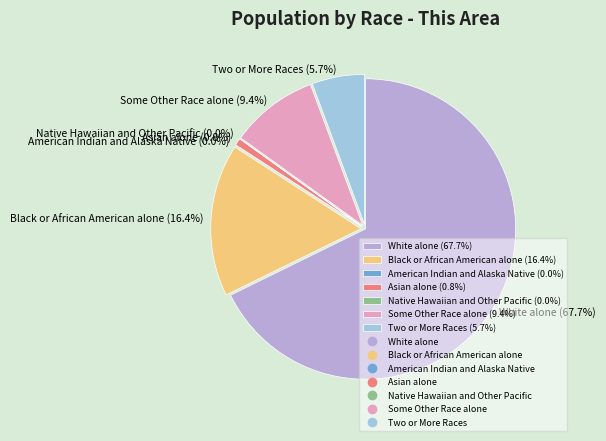

To the nearest percent, what portion does White alone represent?

68%